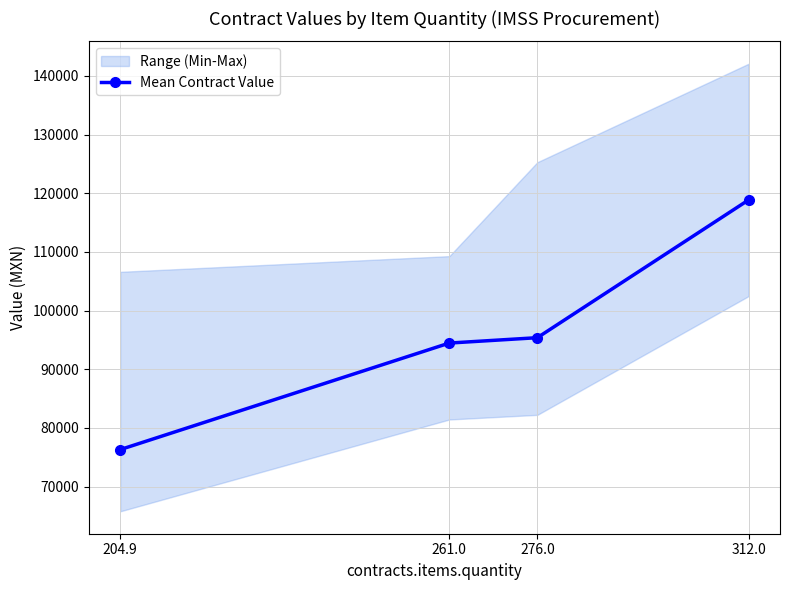

Which label corresponds to the largest value in the chart?

312.0